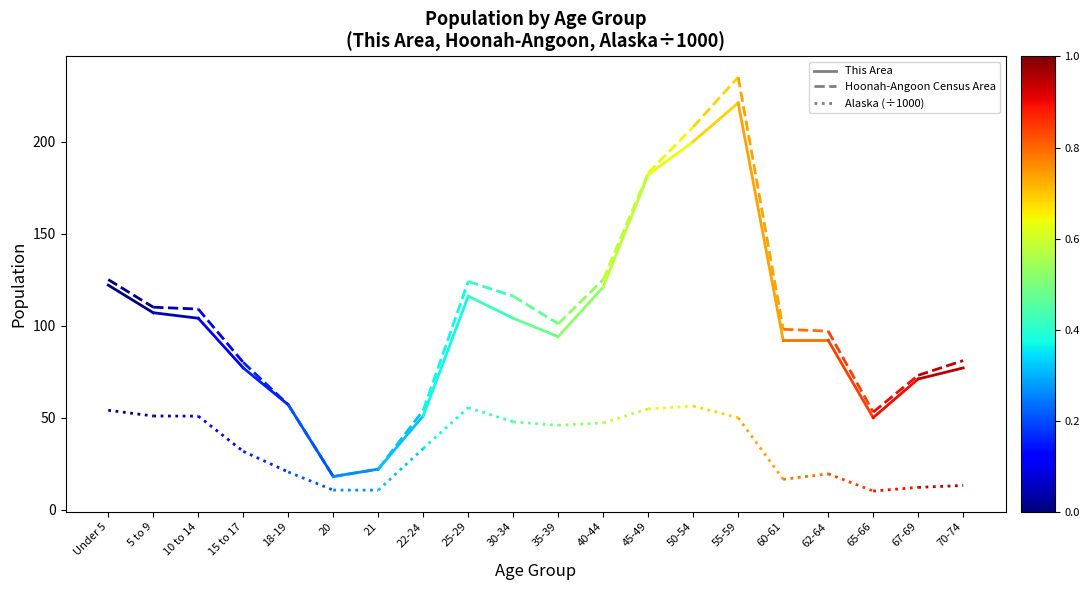

Reading right to left, what are all the values shown in this chart?

This Area: 5 to 9=107.0	Under 5=122.0
Hoonah-Angoon Census Area: 5 to 9=110.0	Under 5=125.0
Alaska (÷1000): 5 to 9=50.9	Under 5=54.0